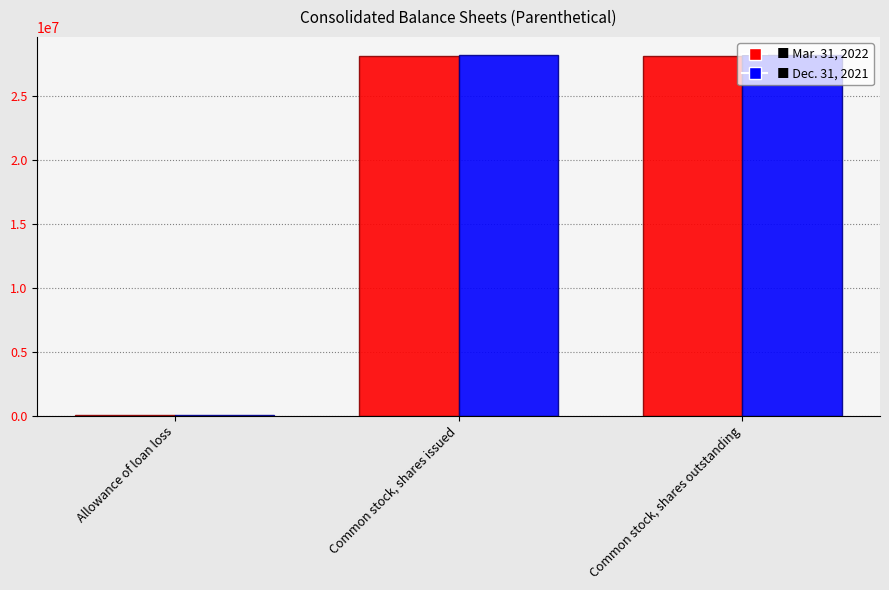

What is the total value across all series at Common stock, shares outstanding?

56356955